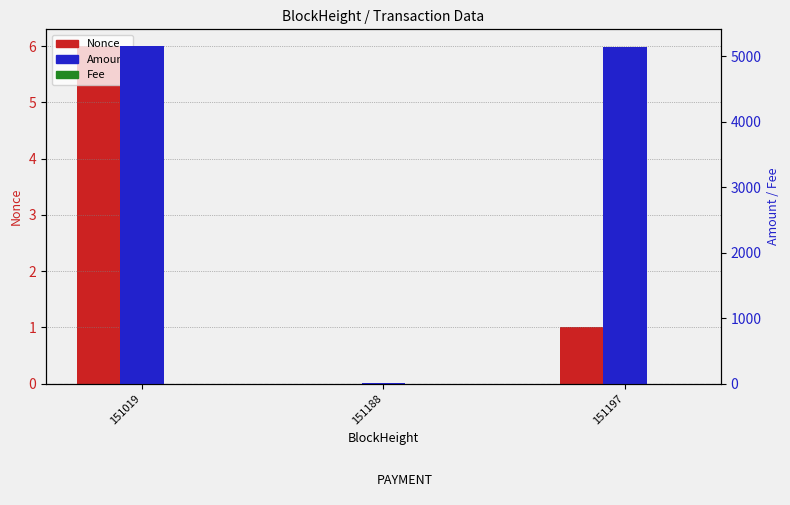

What is the maximum value shown in the chart?

5150.0